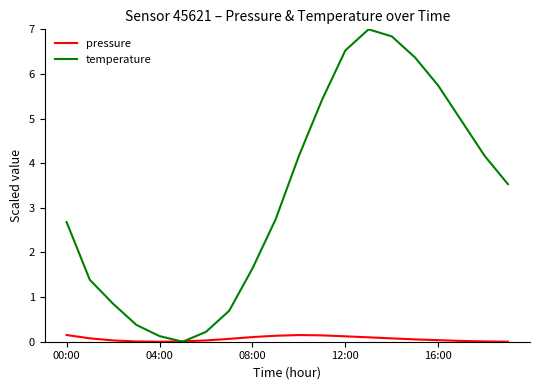

What is the difference between the second highest and minimum values in the pressure series?

0.1